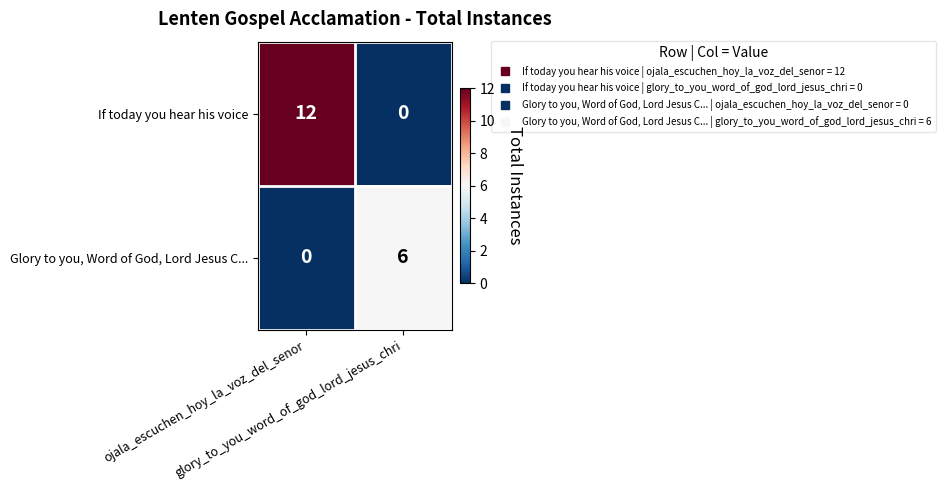

What is the total value across all series at ojala_escuchen_hoy_la_voz_del_senor?

12